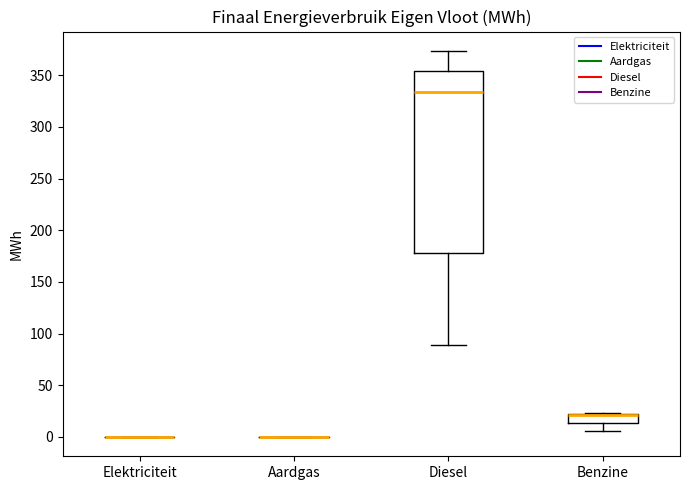

Which box is the tallest, from its lower edge to its upper edge?

Diesel